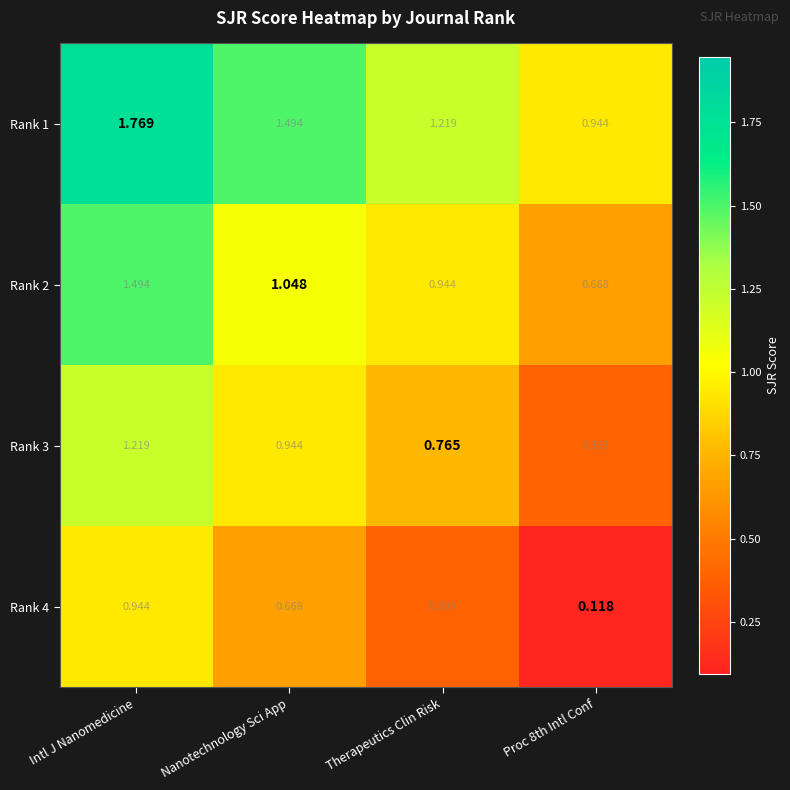

At which label does Rank 4 reach its peak?

Intl J Nanomedicine